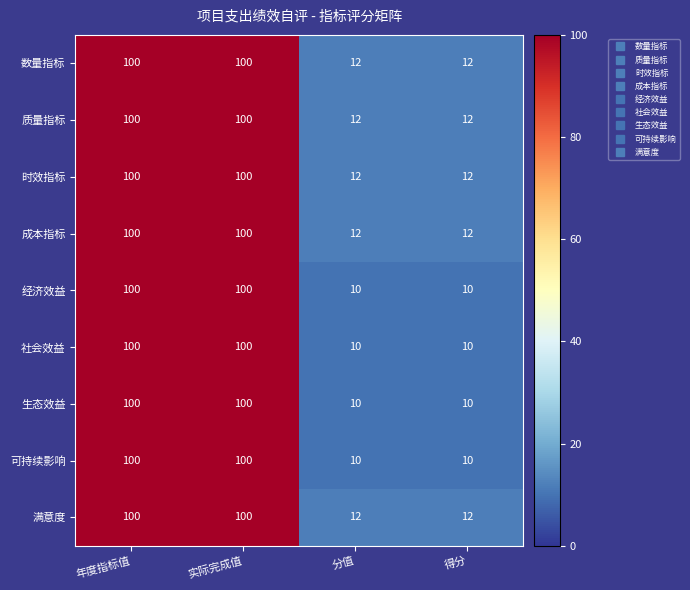

Count the 时效指标 values in the range 12 to 100.

4